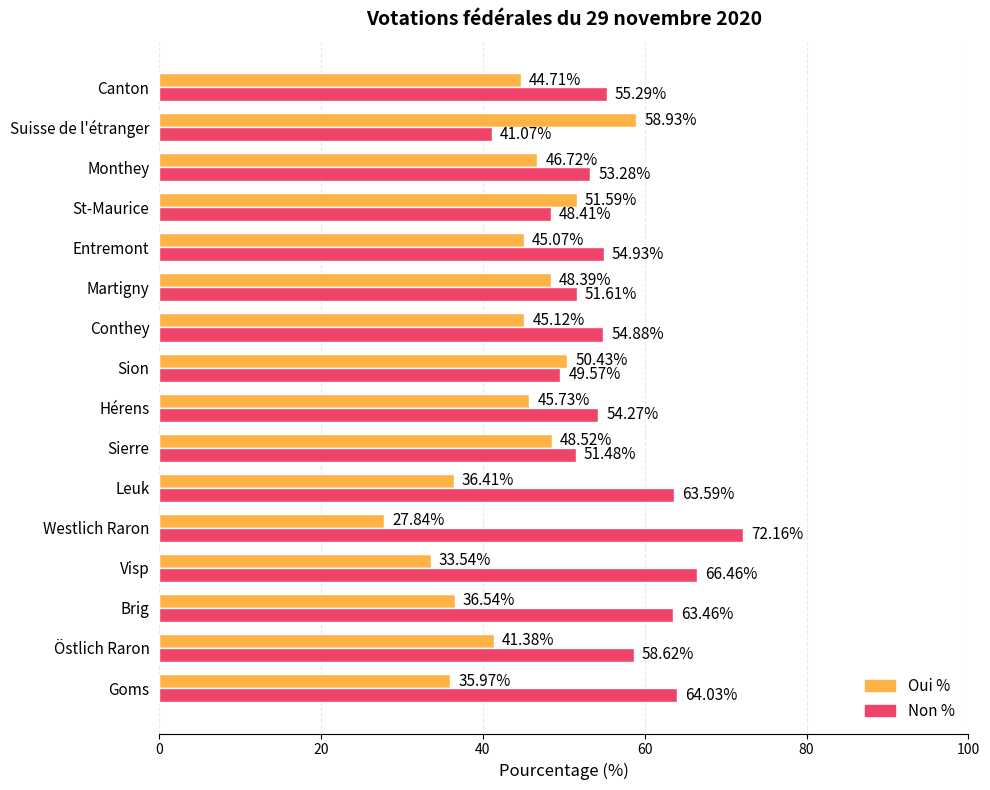

What is the difference between the maximum and minimum values in the Non % series?

31.1